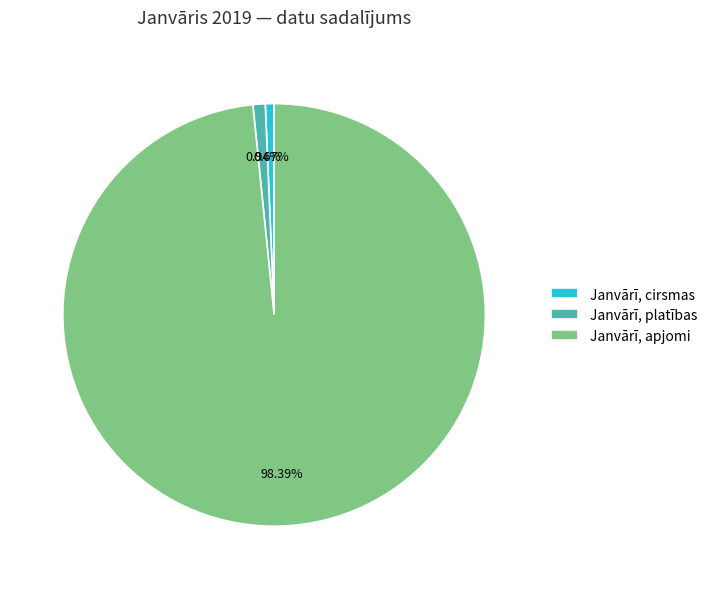

How much of the chart is everything except Janvārī, platības?

99.1%